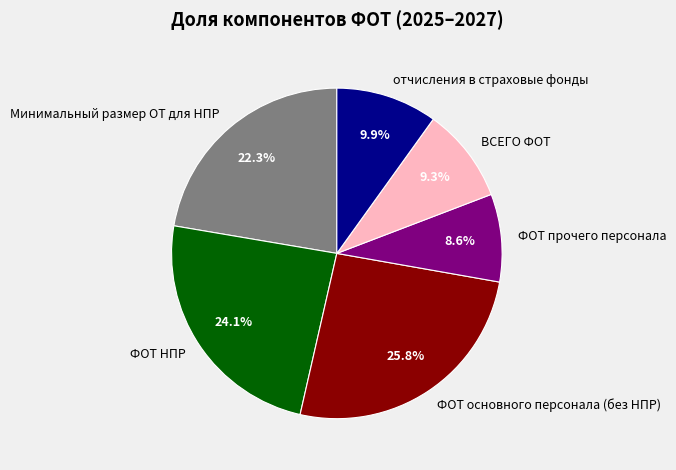

How many segments does this pie chart have?

6